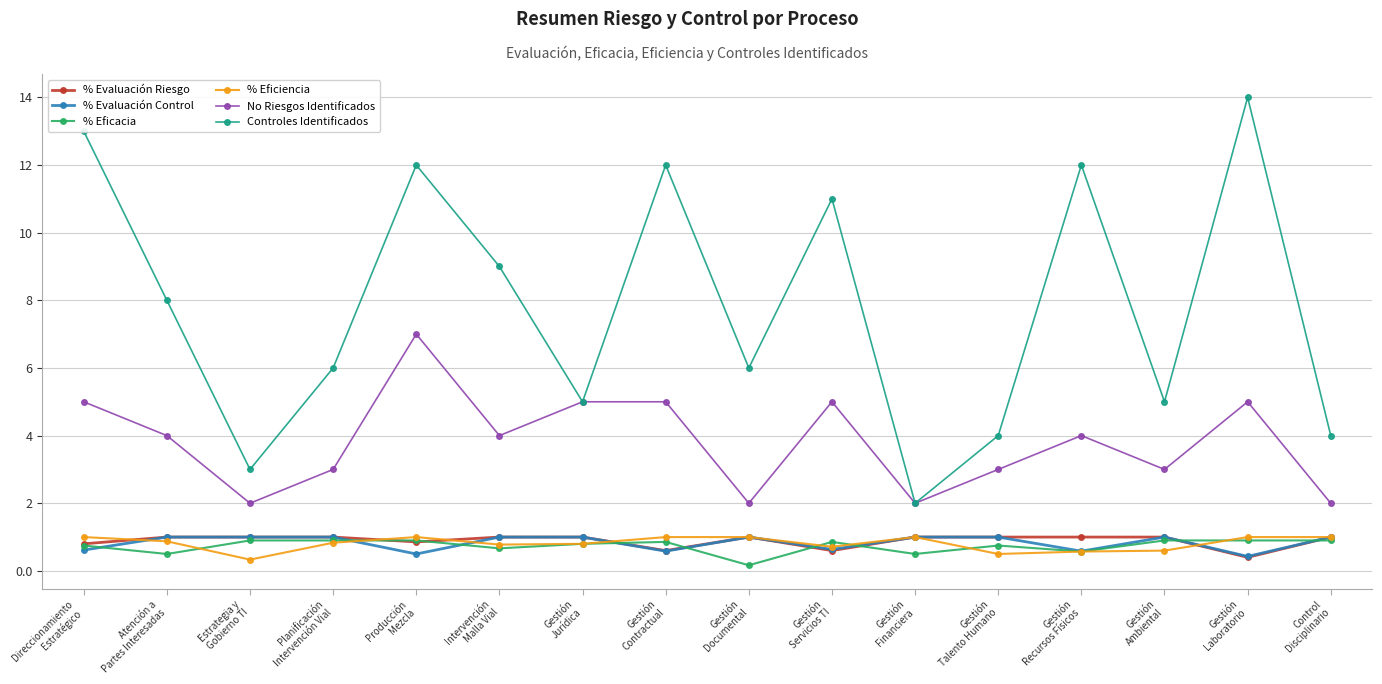

What is the value of the No Riesgos Identificados point at the 1st from the left?

5.0